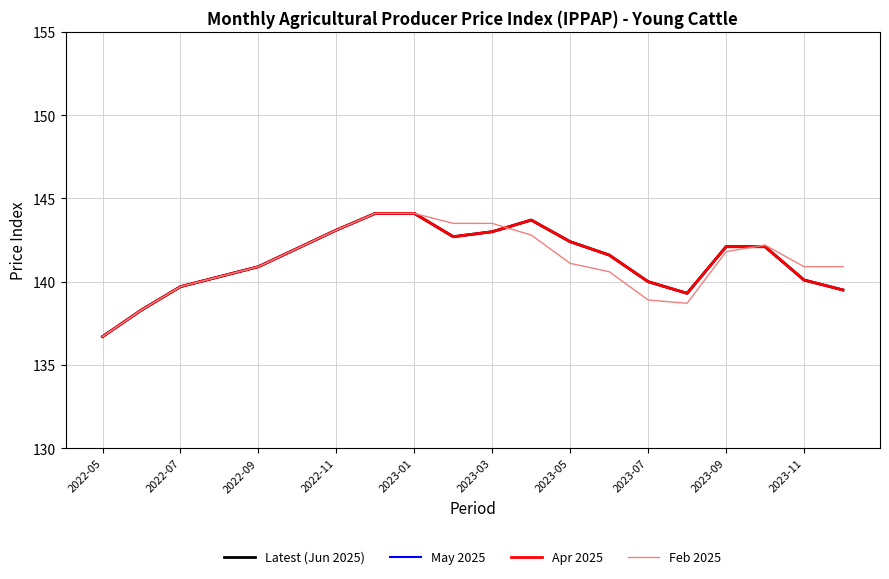

Is this an area chart (filled region under the line)?

No